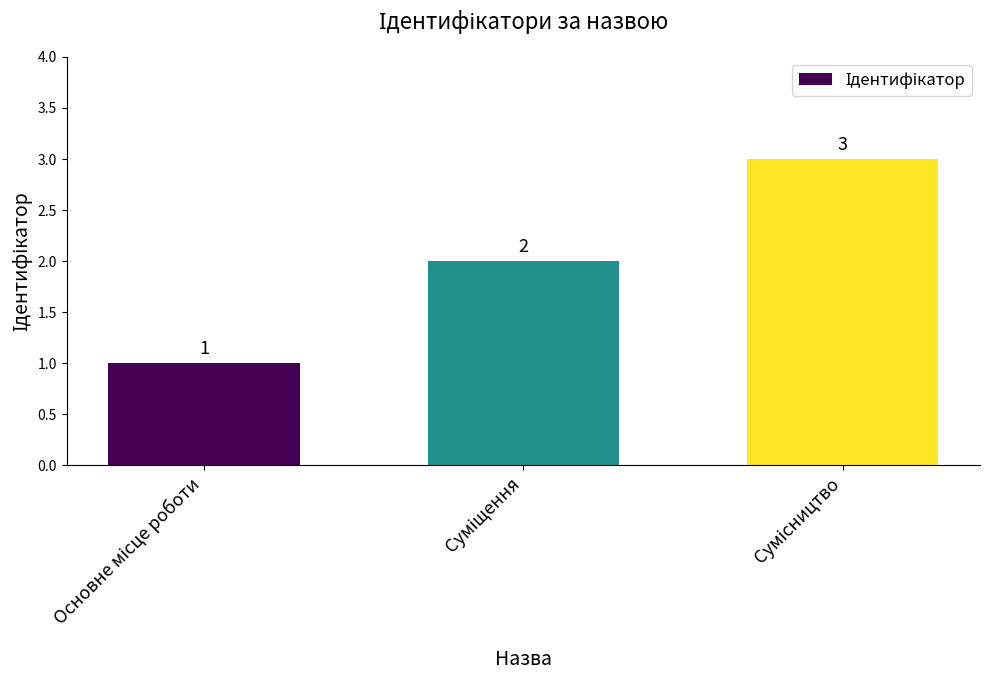

What is the sum of all values?

6